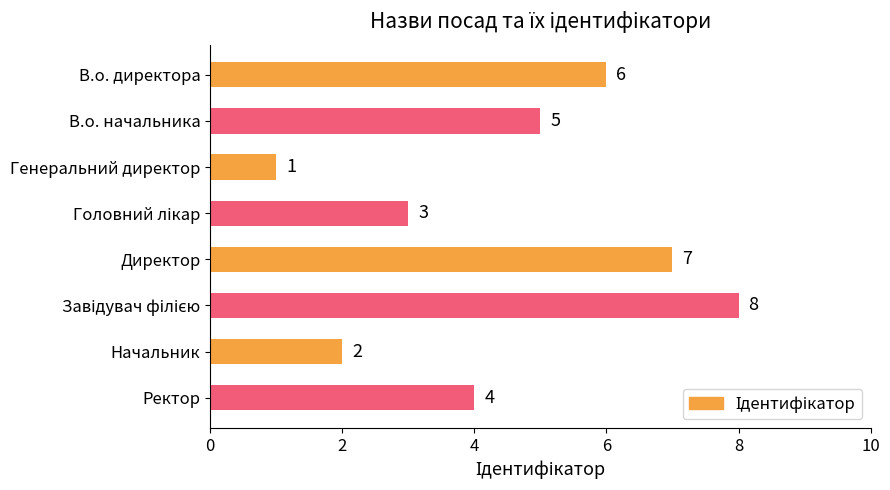

Reading top to bottom, extract all data points from this chart.

6	5	1	3	7	8	2	4